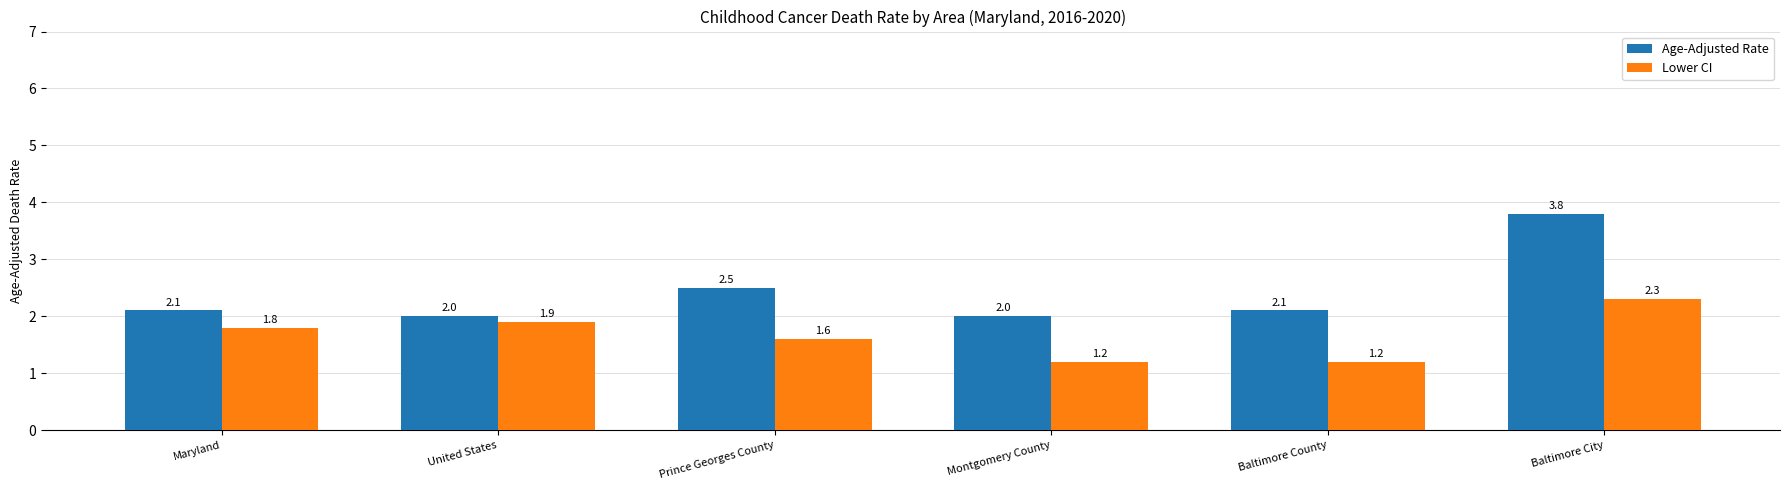

Reading right to left, list all the values displayed in this chart.

Age-Adjusted Rate: Baltimore City=3.8	Baltimore County=2.1	Montgomery County=2.0	Prince Georges County=2.5	United States=2.0	Maryland=2.1
Lower CI: Baltimore City=2.3	Baltimore County=1.2	Montgomery County=1.2	Prince Georges County=1.6	United States=1.9	Maryland=1.8